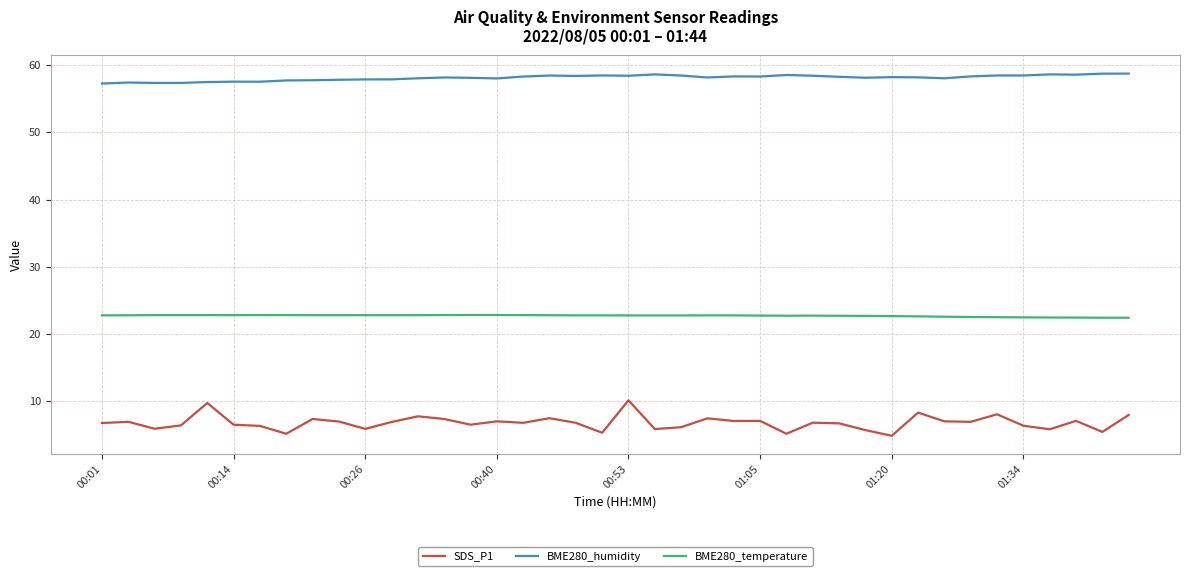

Which series has the widest spread of values?

SDS_P1